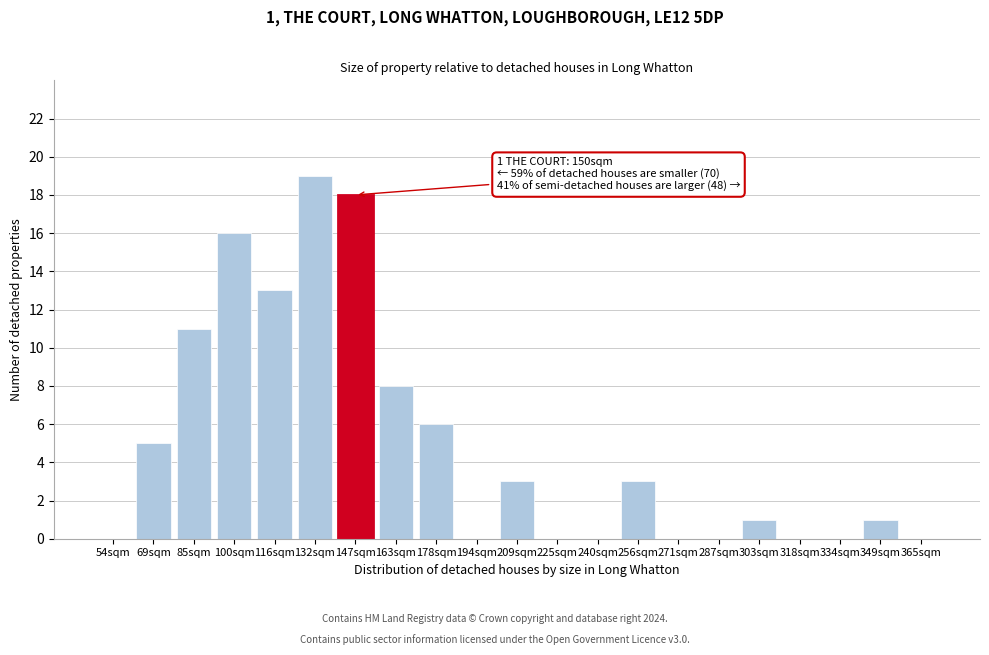

Reading left to right, extract all data points from this chart.

54sqm=0	69sqm=5	85sqm=11	100sqm=16	116sqm=13	132sqm=19	147sqm=18	163sqm=8	178sqm=6	194sqm=0	209sqm=3	225sqm=0	240sqm=0	256sqm=3	271sqm=0	287sqm=0	303sqm=1	318sqm=0	334sqm=0	349sqm=1	365sqm=0